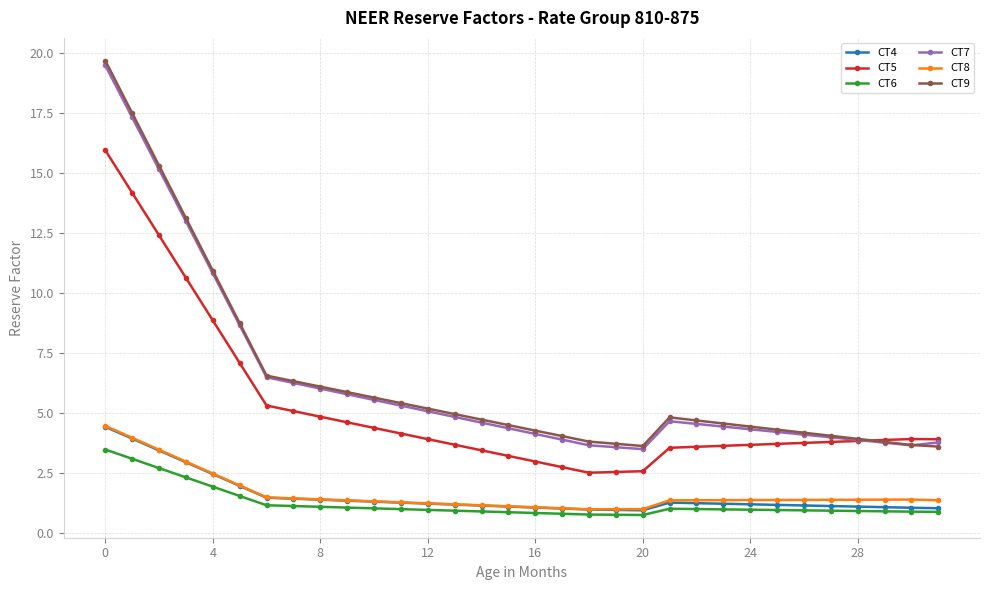

What is the greatest value displayed?

19.7